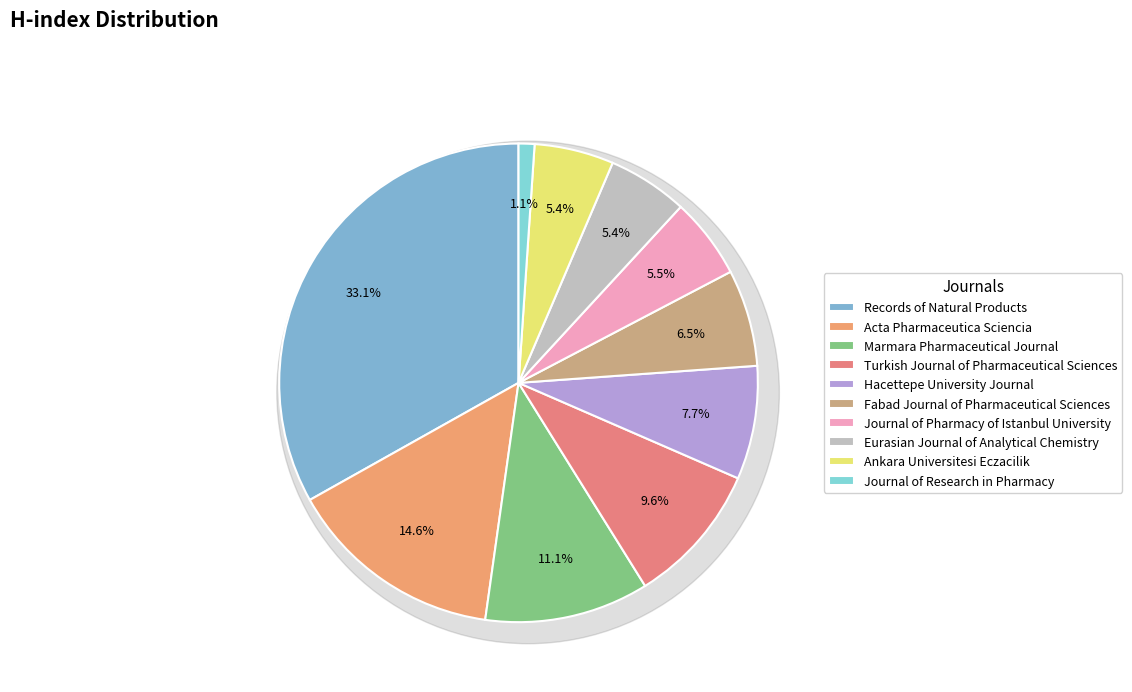

What percentage is the Marmara Pharmaceutical Journal slice, to the nearest percent?

11%